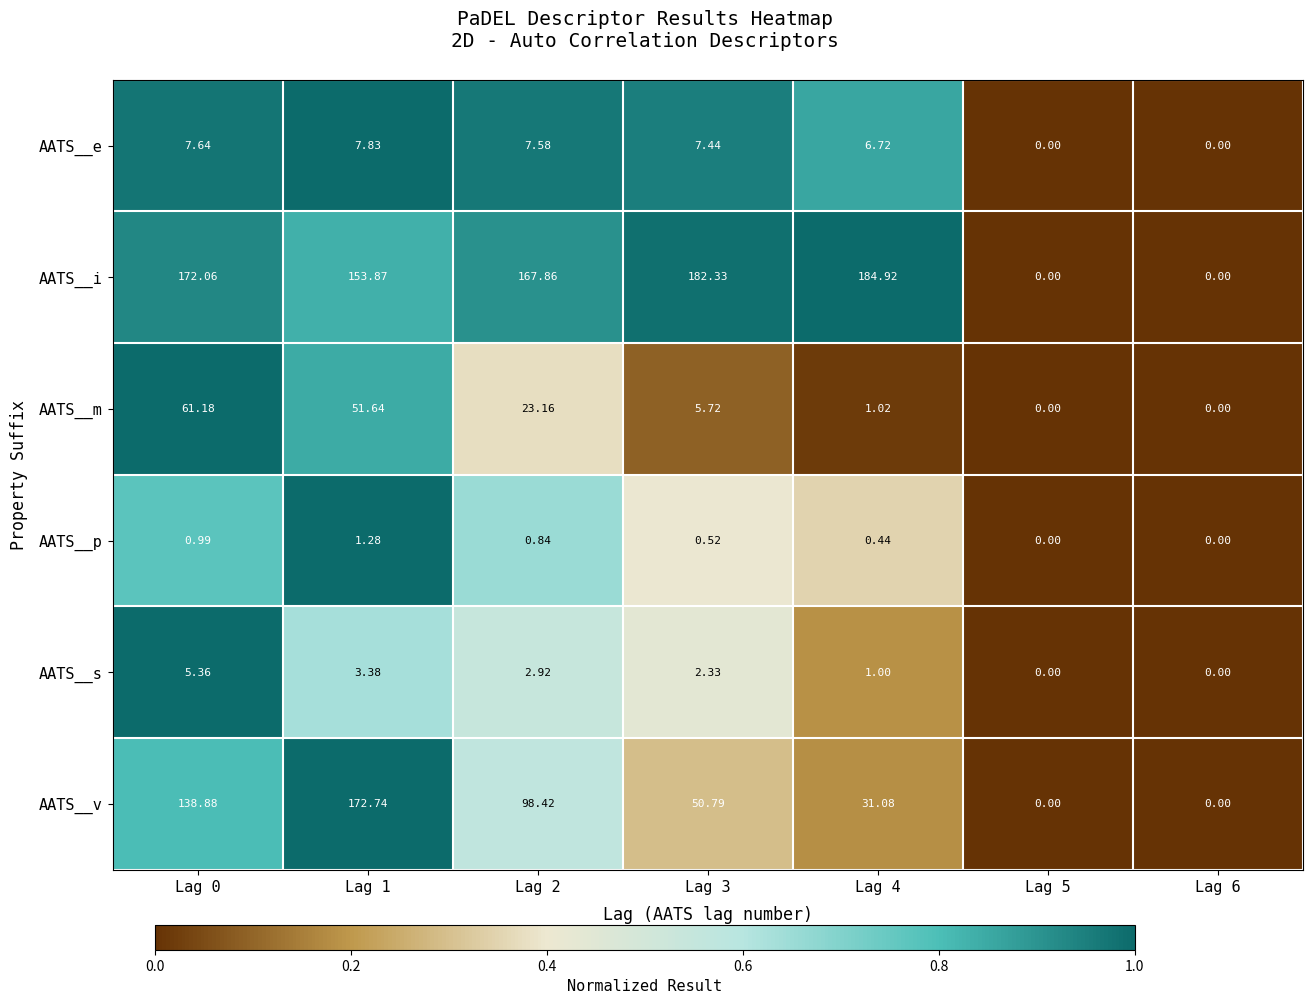

How many data points in AATS__s are above 2?

4